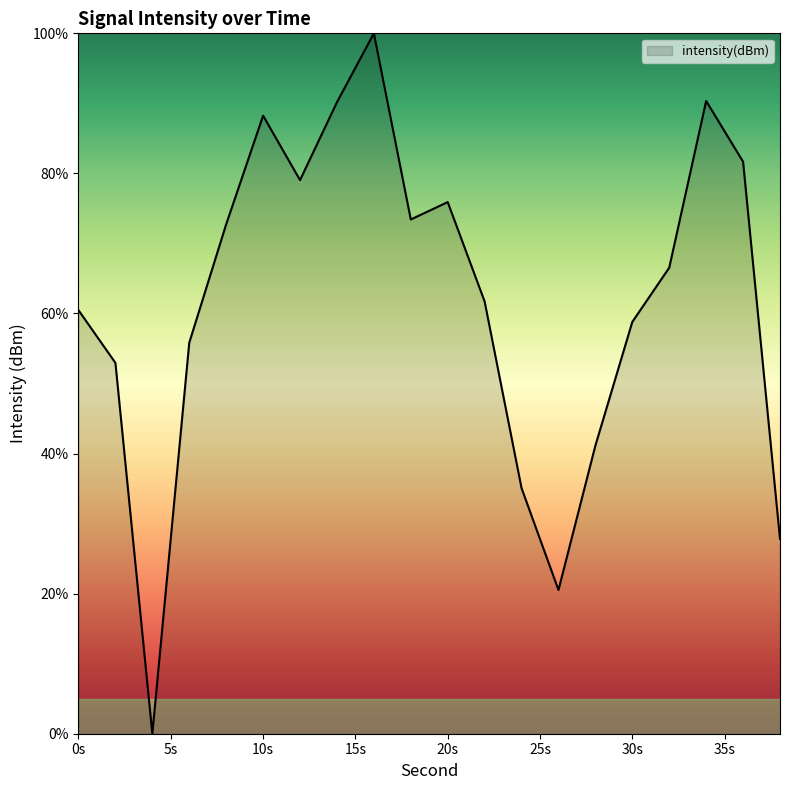

How many interior local valleys (lower than both neighbors) does the data have?

4